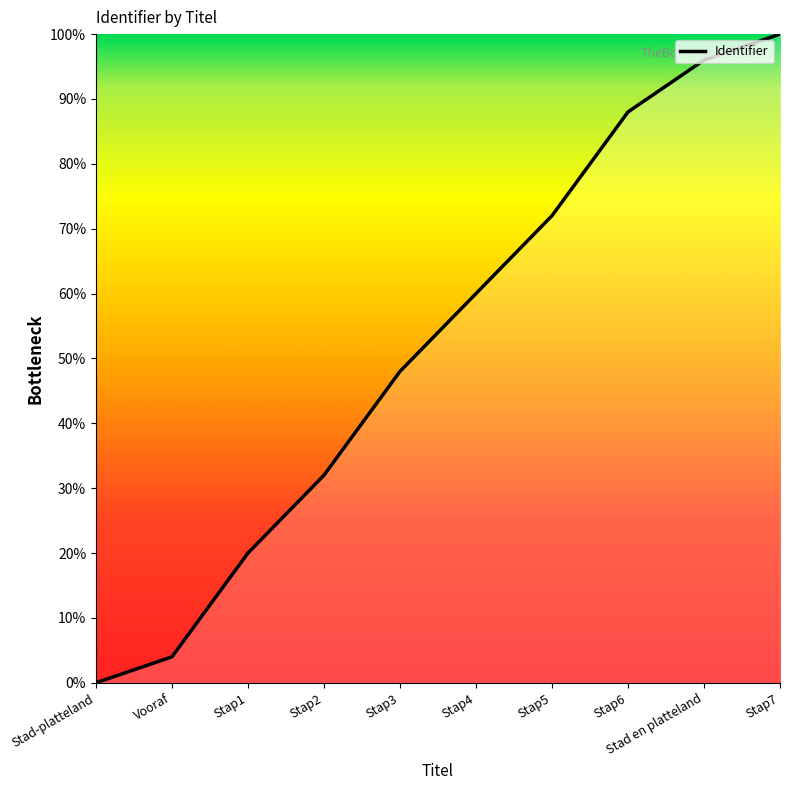

Is this an area chart (filled region under the line)?

Yes